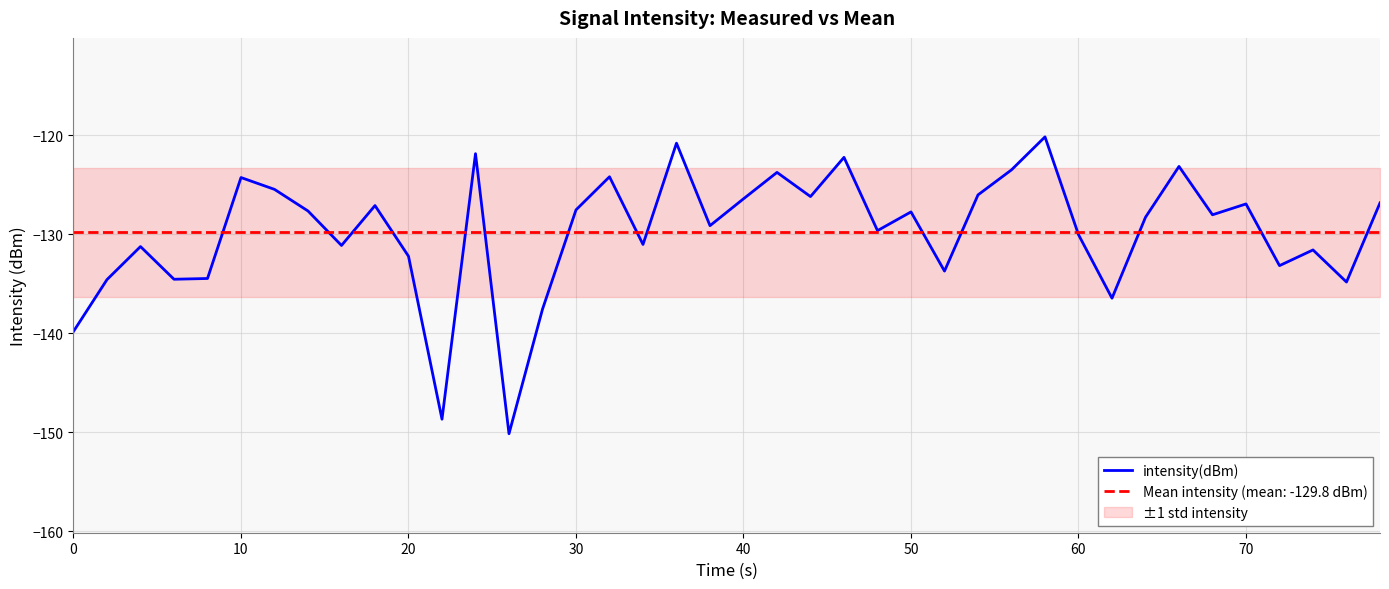

The intensity(dBm) series shows -124.3 at 10. True or false?

True